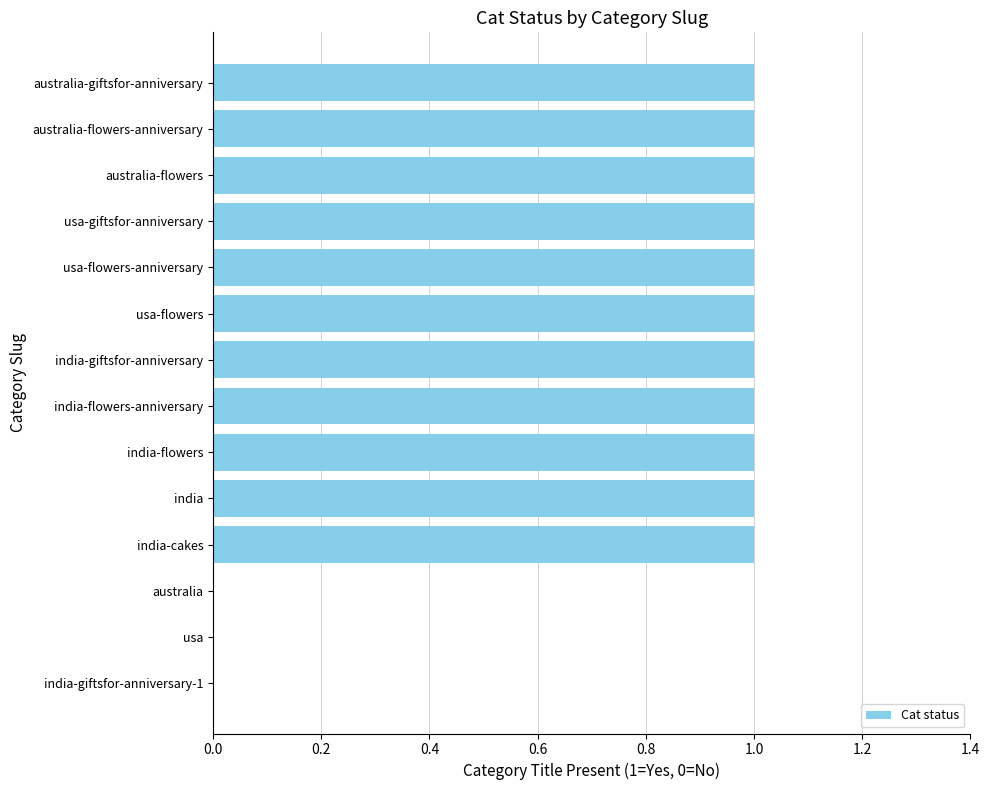

Reading top to bottom, extract all data points from this chart.

australia-giftsfor-anniversary=1	australia-flowers-anniversary=1	australia-flowers=1	usa-giftsfor-anniversary=1	usa-flowers-anniversary=1	usa-flowers=1	india-giftsfor-anniversary=1	india-flowers-anniversary=1	india-flowers=1	india=1	india-cakes=1	australia=0	usa=0	india-giftsfor-anniversary-1=0